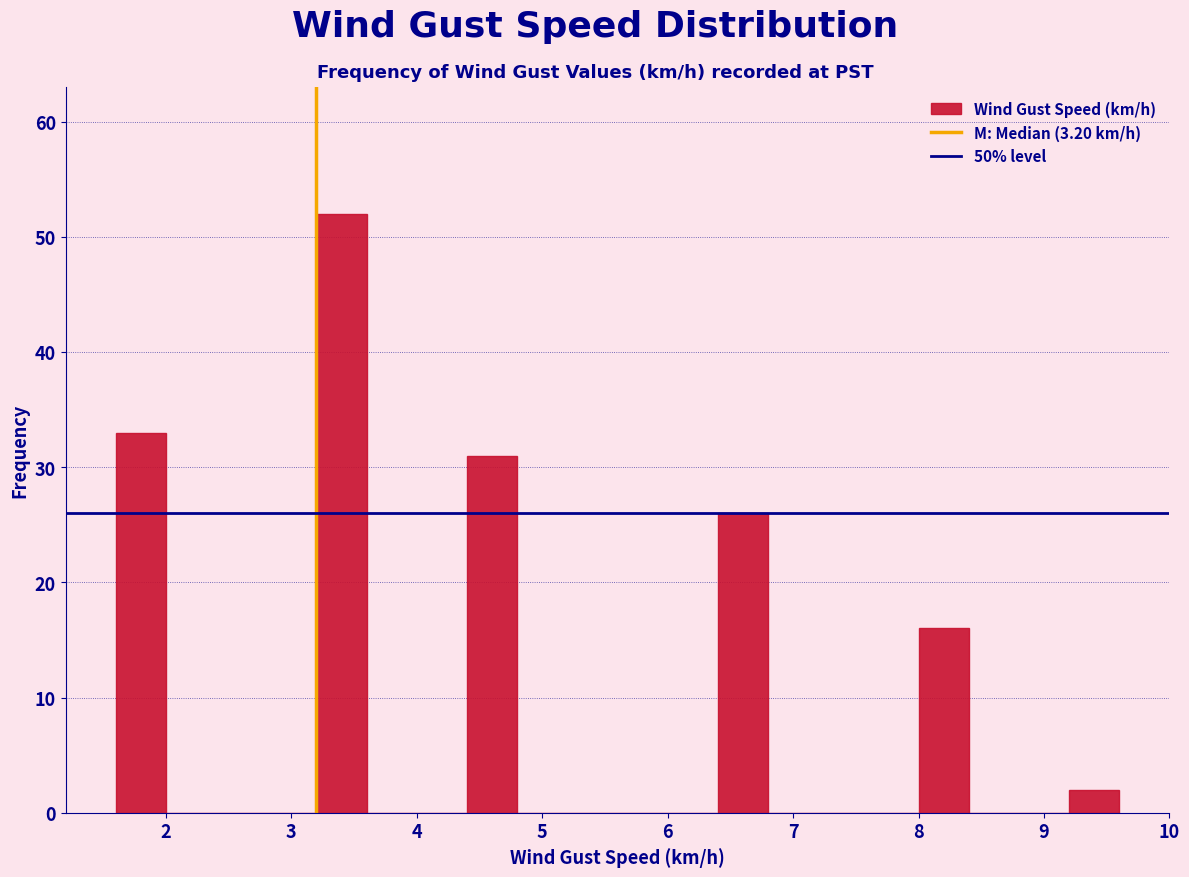

What is the height of the bar covering 4.4 to 4.8 on the x-axis? The values are not printed on the chart, so give them approximately, as read against the axis.

31